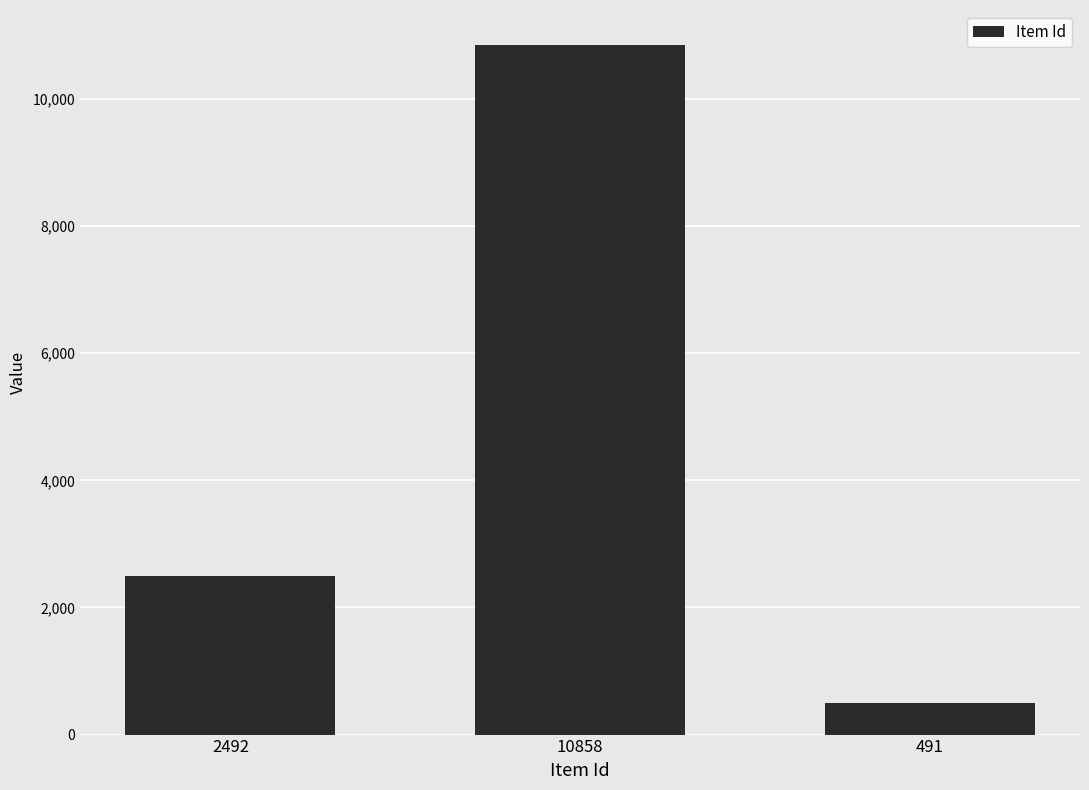

List the labels in order of value, smallest first.

491, 2492, 10858